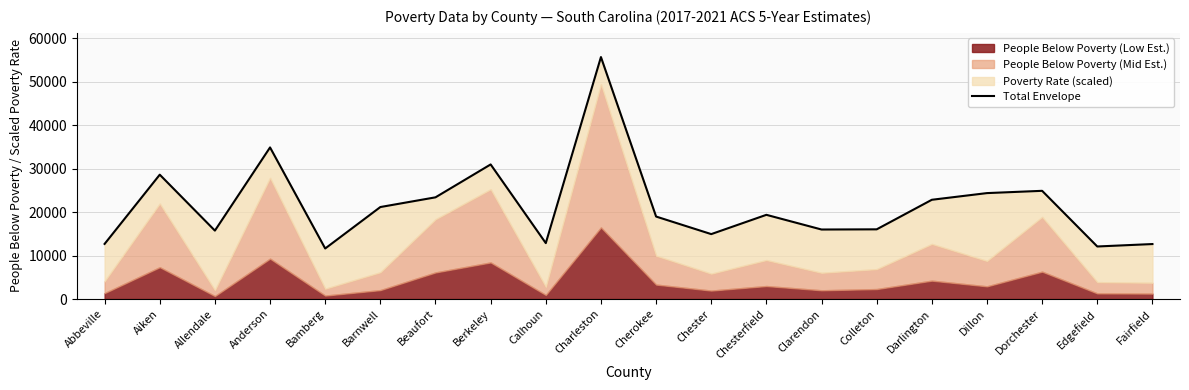

How many points are lower than both their immediate neighbors (excluding endpoints)?

6